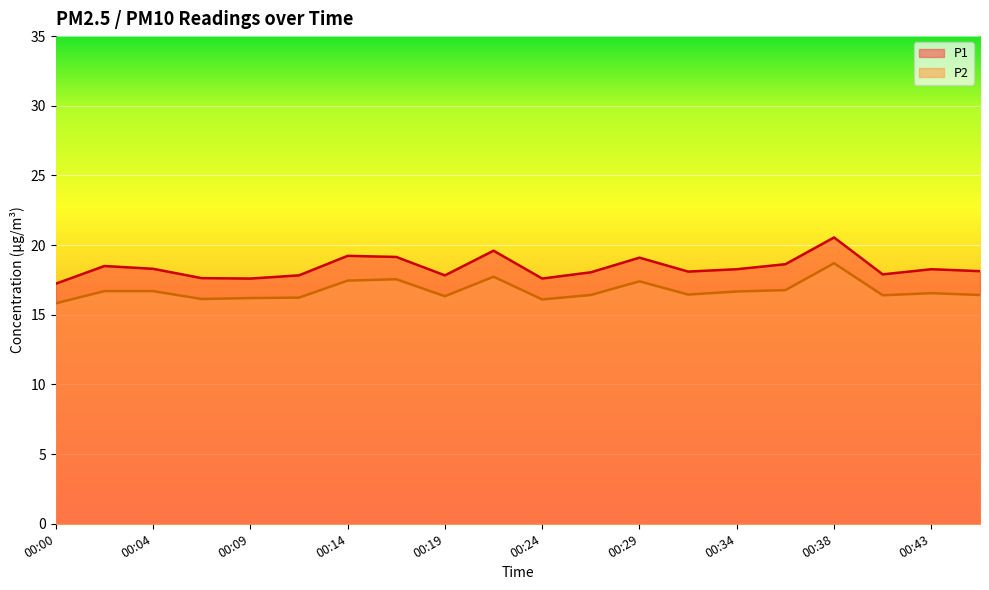

How many values in the P1 series exceed 18?

13